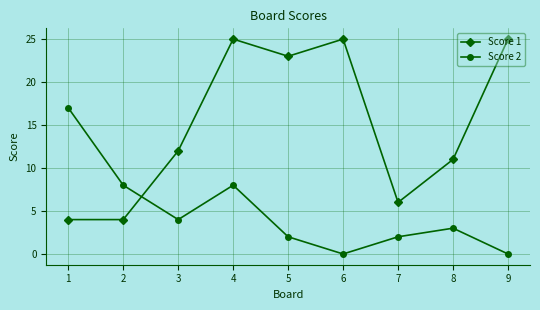

What is the total value across all series at 9?

25